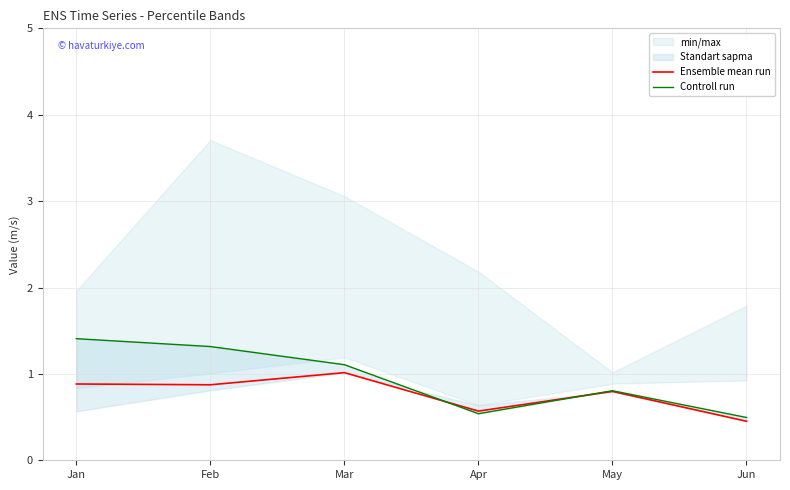

Is this an area chart (filled region under the line)?

No